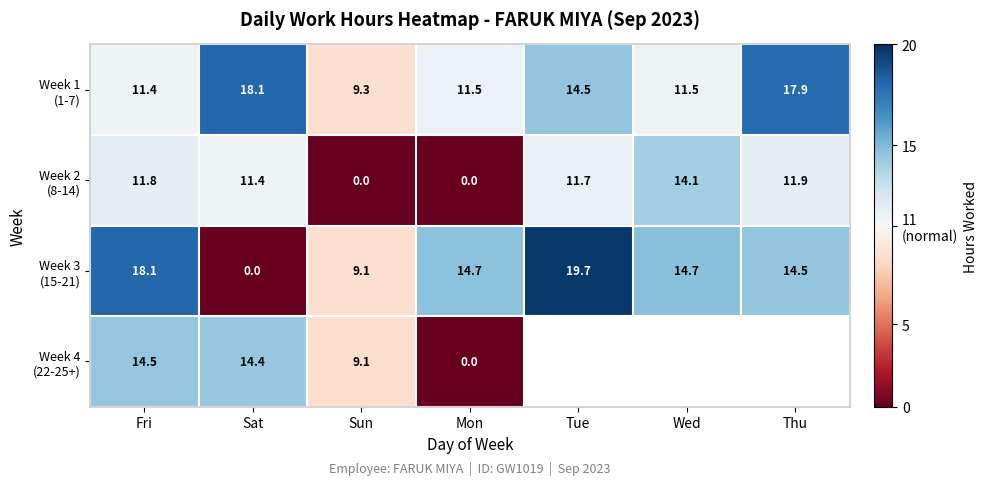

Rank the series by their maximum value, from lowest to highest.

Week 2 (8-14), Week 4 (22-25+), Week 1 (1-7), Week 3 (15-21)